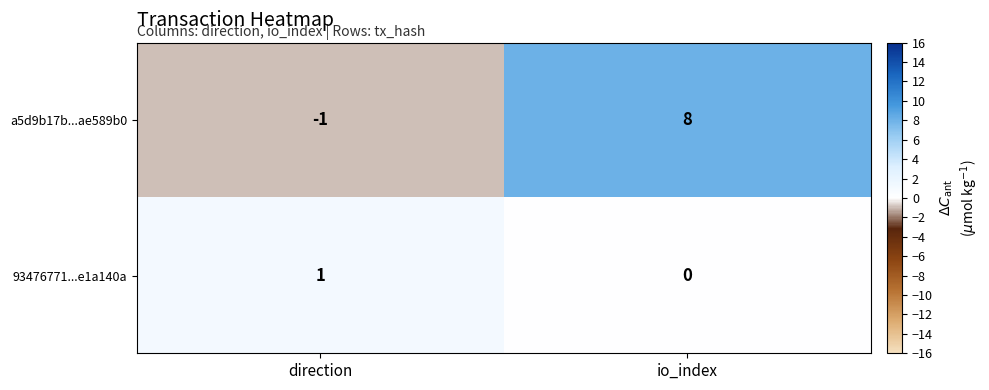

The value of 93476771...e1a140a at direction is 1. True or false?

True